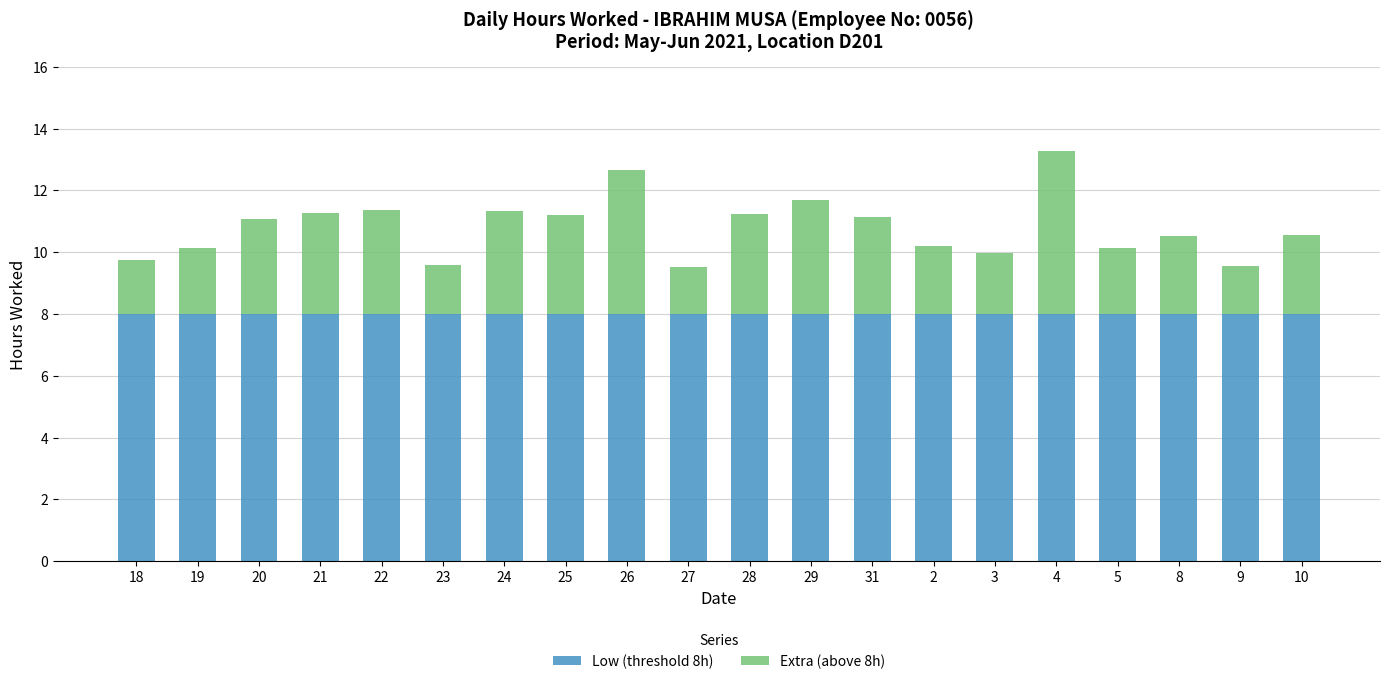

What value does the Low (threshold 8h) series have at 31?

8.0